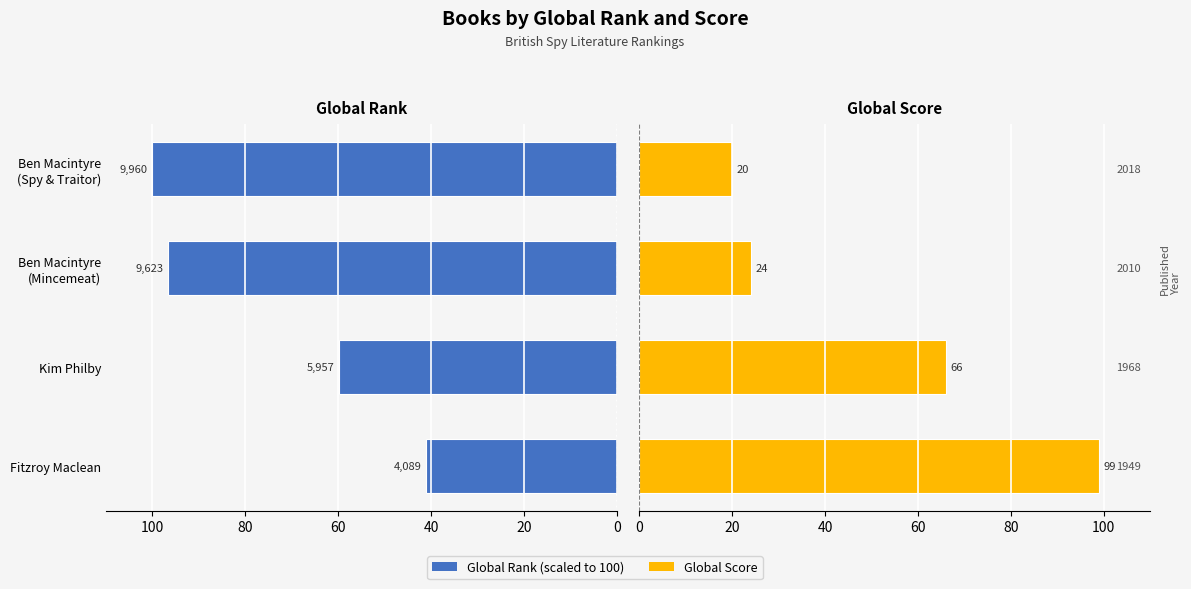

What is the value of the Global Rank (scaled) bar at the 1st from the left?

41.1